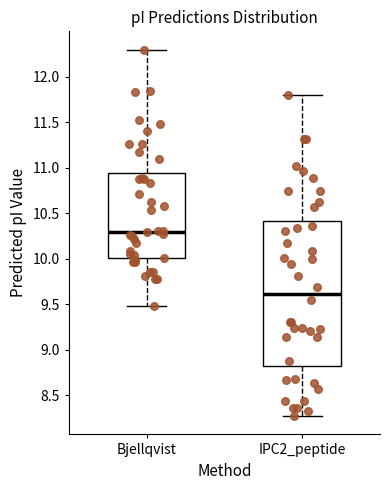

Reading left to right, transcribe this box plot: for each box, give where its median line is, the range the box spans, and where its two whiskers end, as read against the y-axis. The values are not printed on the chart, so give them approximately, as read against the axis.

Bjellqvist: median 10.30, box 10.00 to 10.95, whiskers 9.50 to 12.30
IPC2_peptide: median 9.60, box 8.85 to 10.40, whiskers 8.25 to 11.80